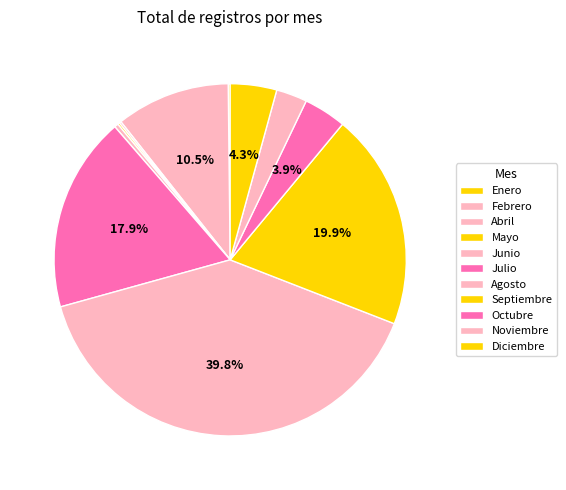

Does any single category account for the majority?

No